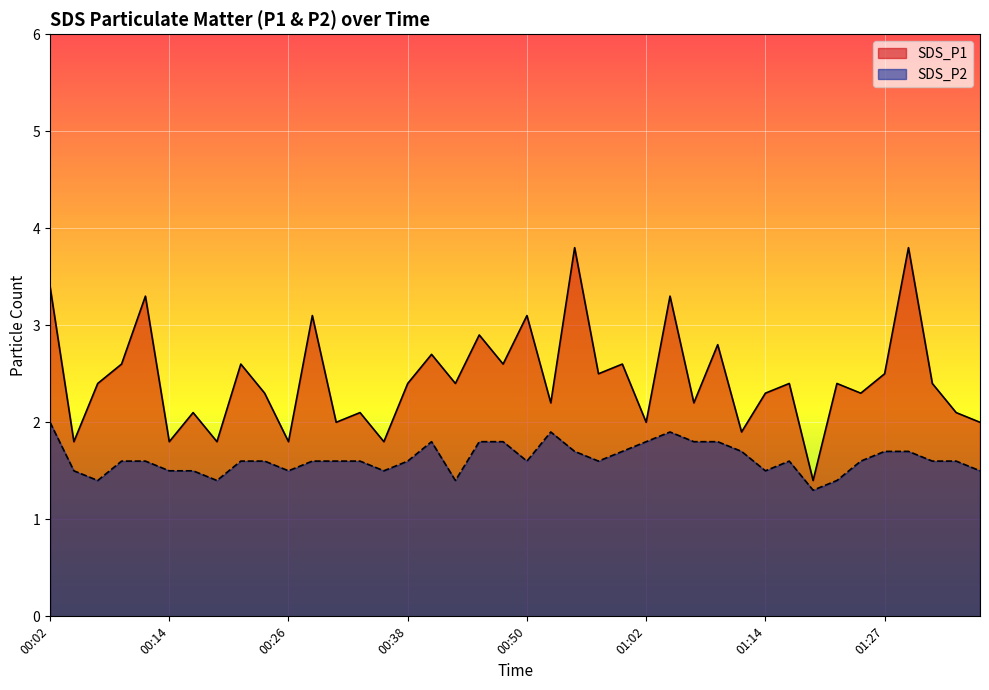

How many interior local valleys does the SDS_P1 series have?

15